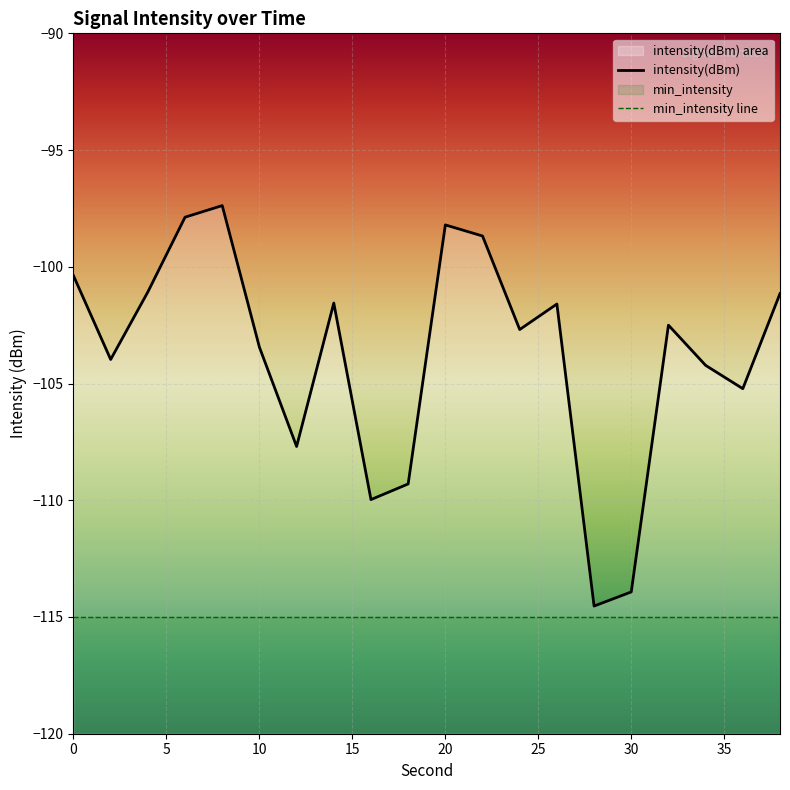

What is the average value?

-103.8